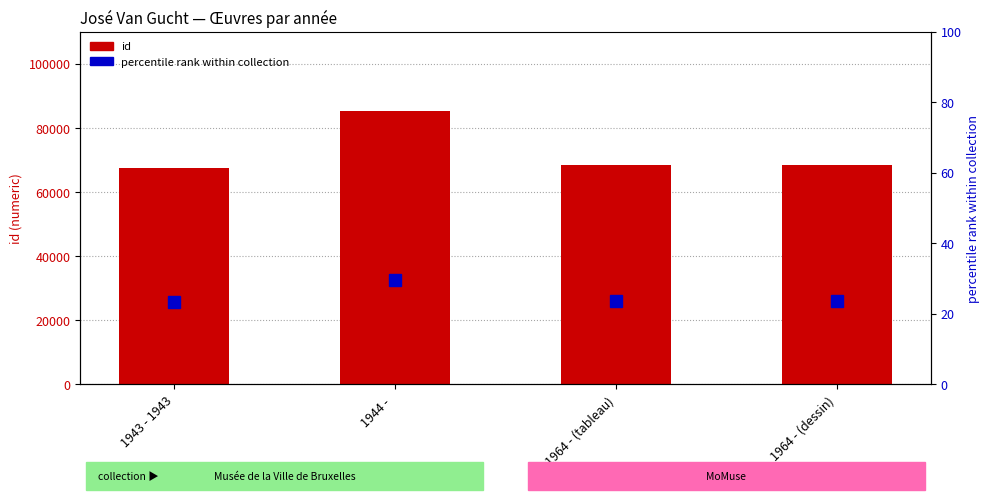

What is the total value across all series at 1943 - 1943?

67473.3